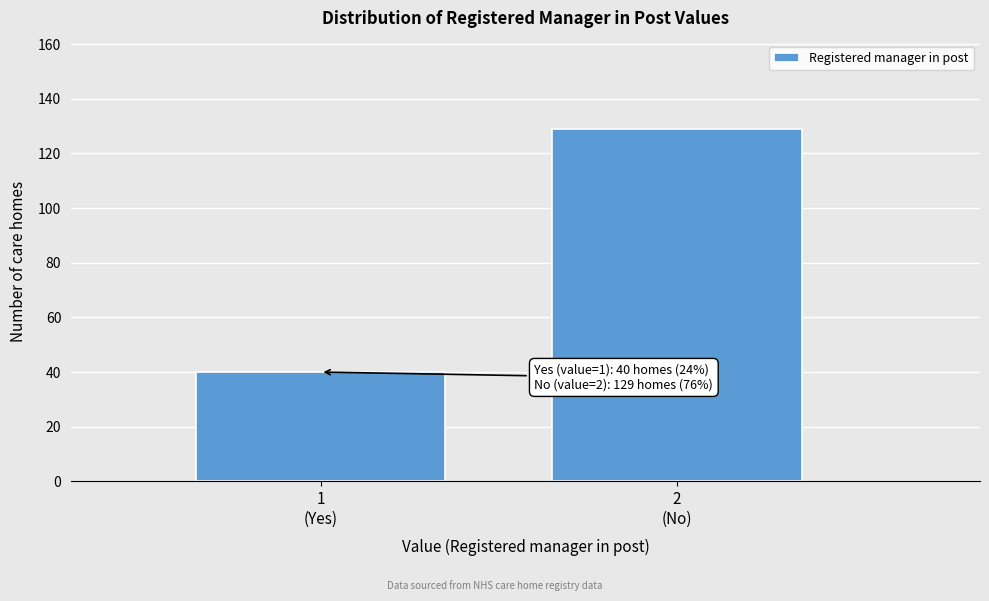

Reading right to left, extract all data points from this chart.

129	40